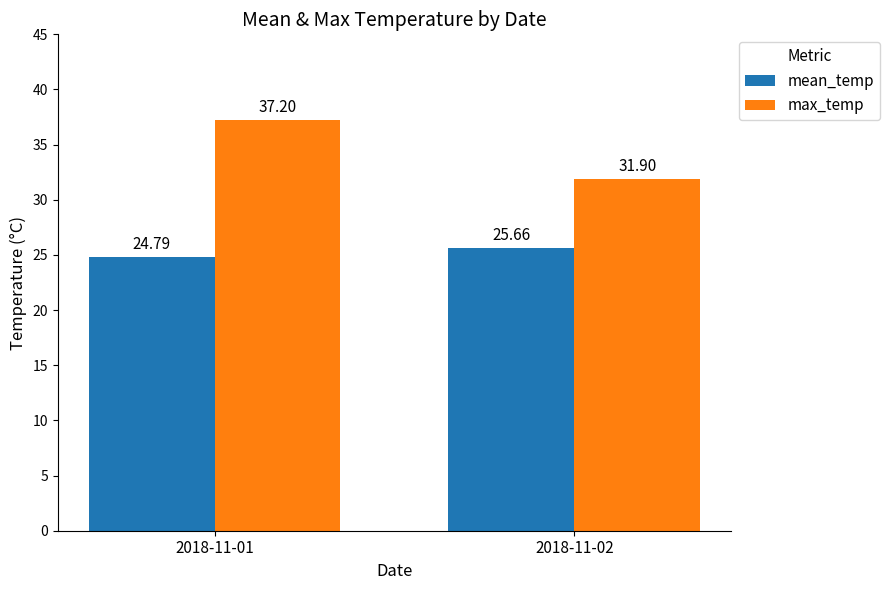

What is the minimum value for mean_temp?

24.8